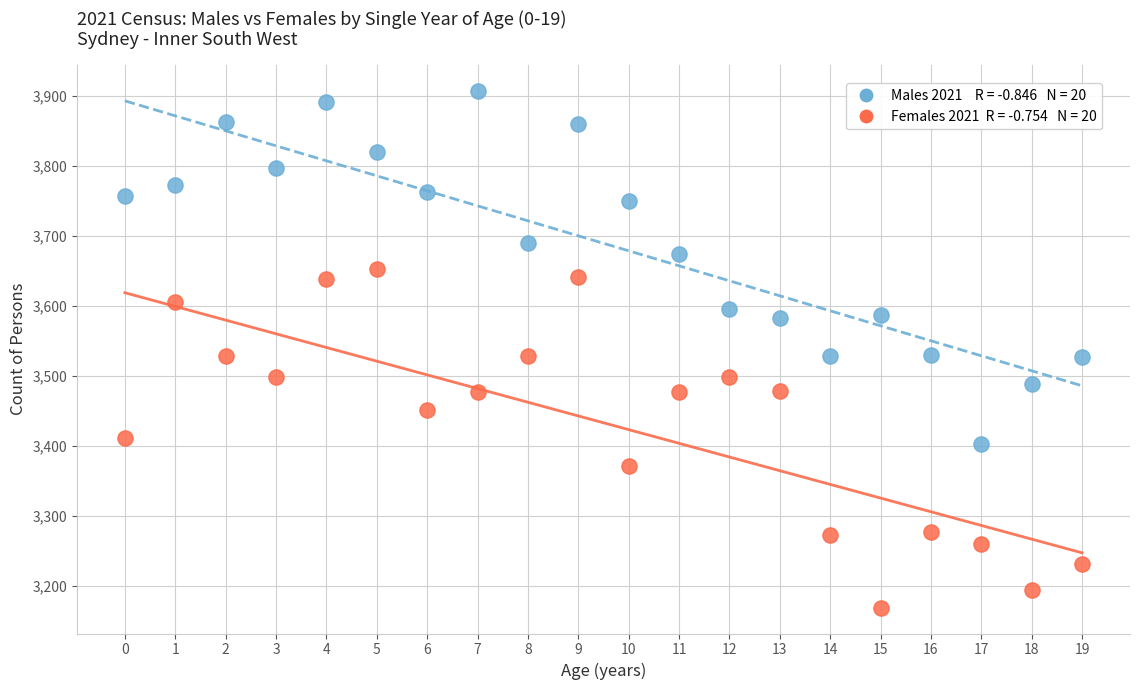

Across all data points, what is the range of Y values (max minus min)?

738